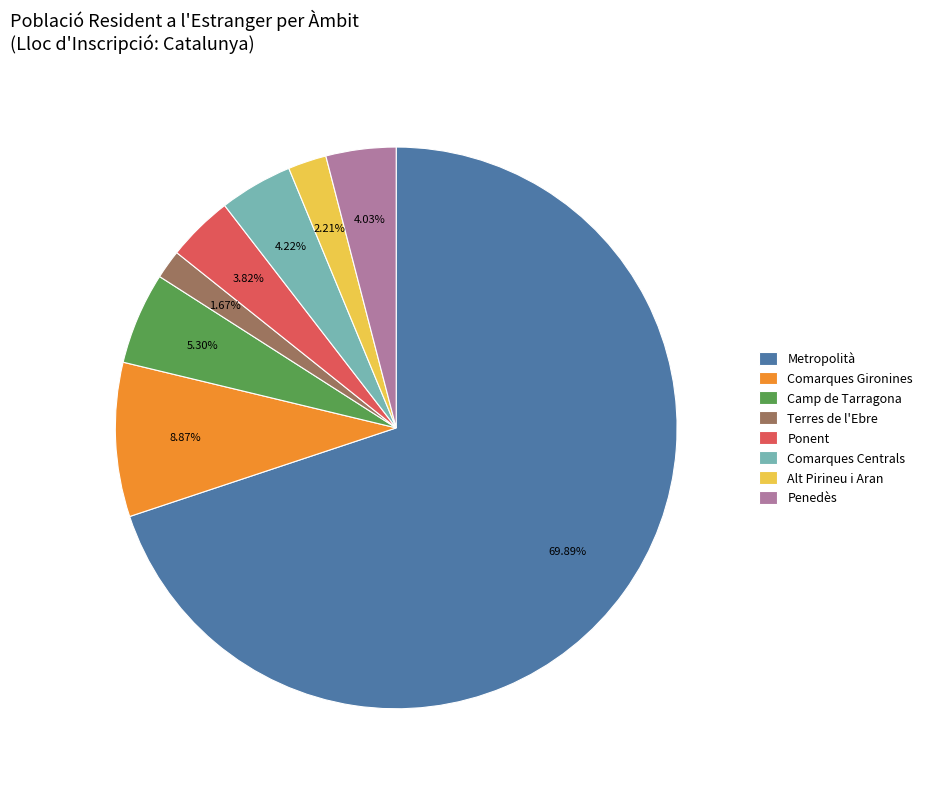

What percentage is the Camp de Tarragona slice, to the nearest percent?

5%